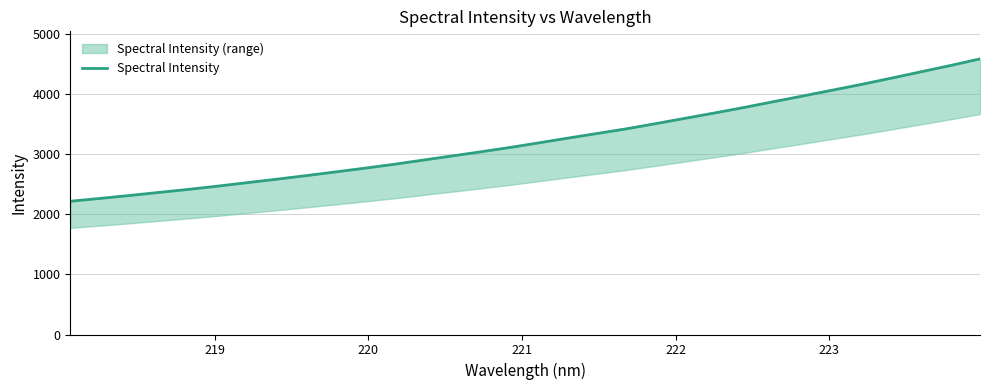

How many data points are above 3194?

16